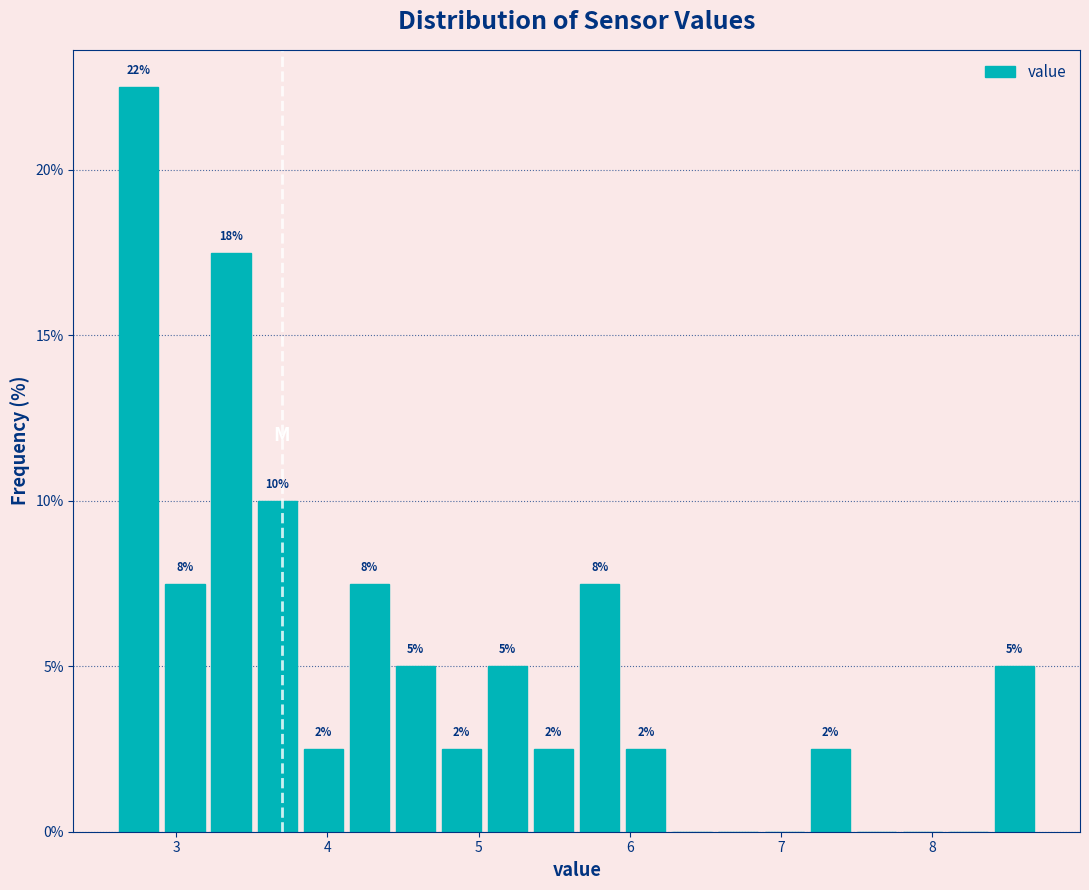

Around what value on the x-axis is the tallest bar? Give the approximate position of its centre, as read against the axis.

2.8